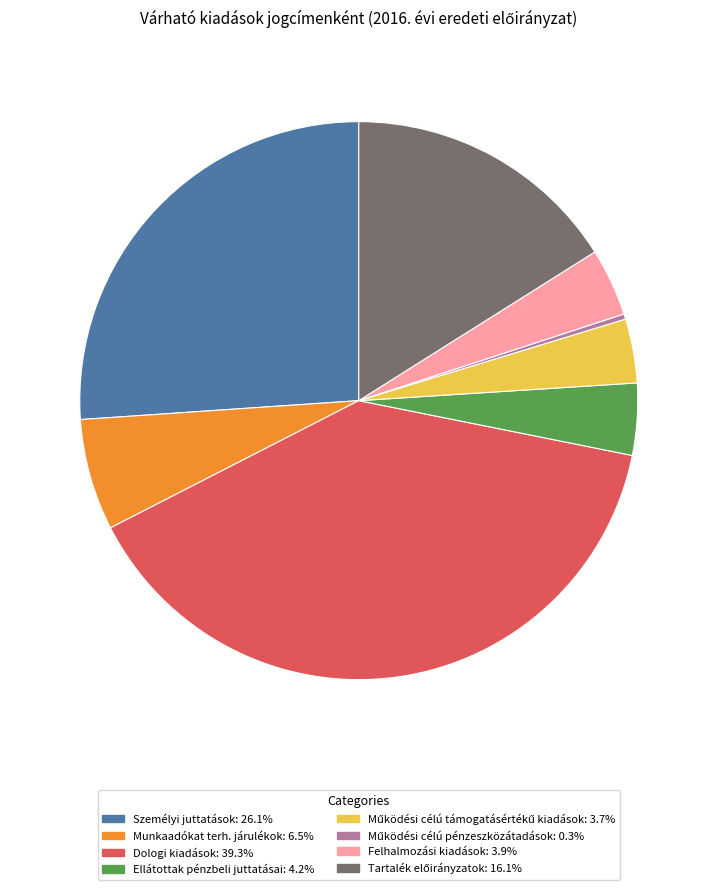

Is there a majority slice in this chart?

No